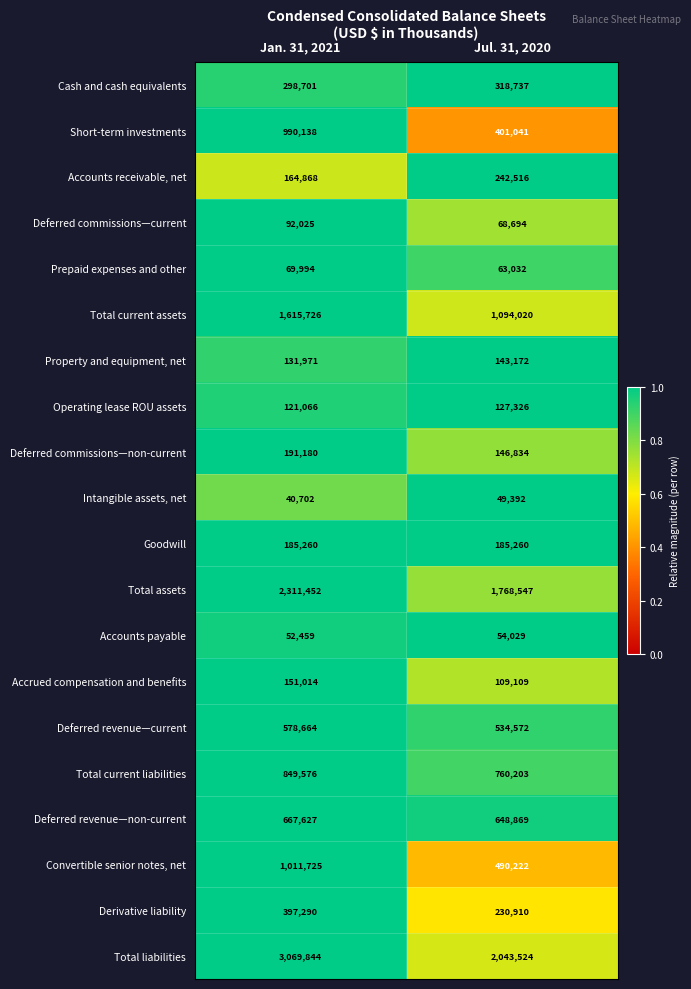

What is the approximate value of Derivative liability at Jul. 31, 2020, to the nearest 10?

230910